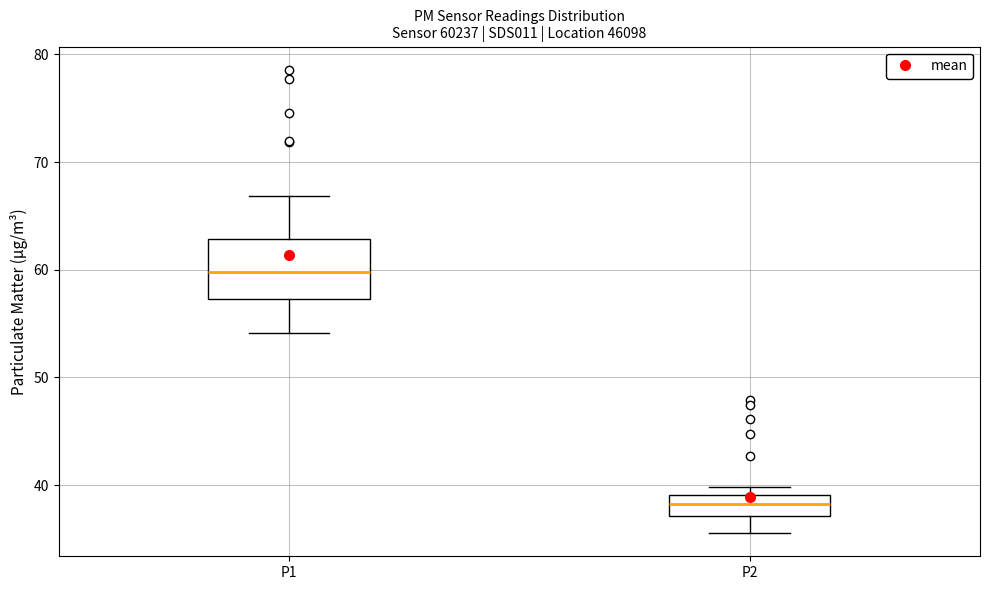

Comparing the boxes themselves (not the whiskers), which one is the tallest?

P1